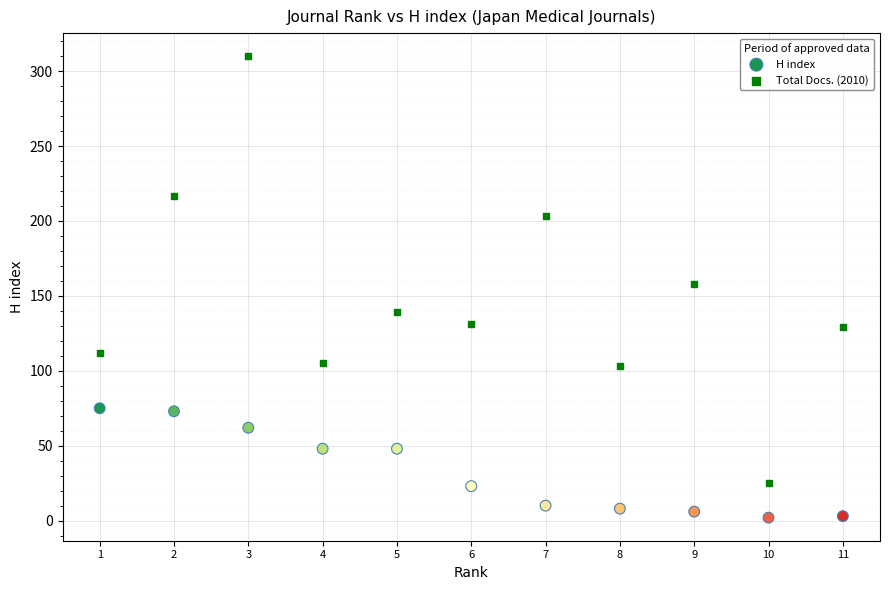

Which series contains the lowest Y value?

H index